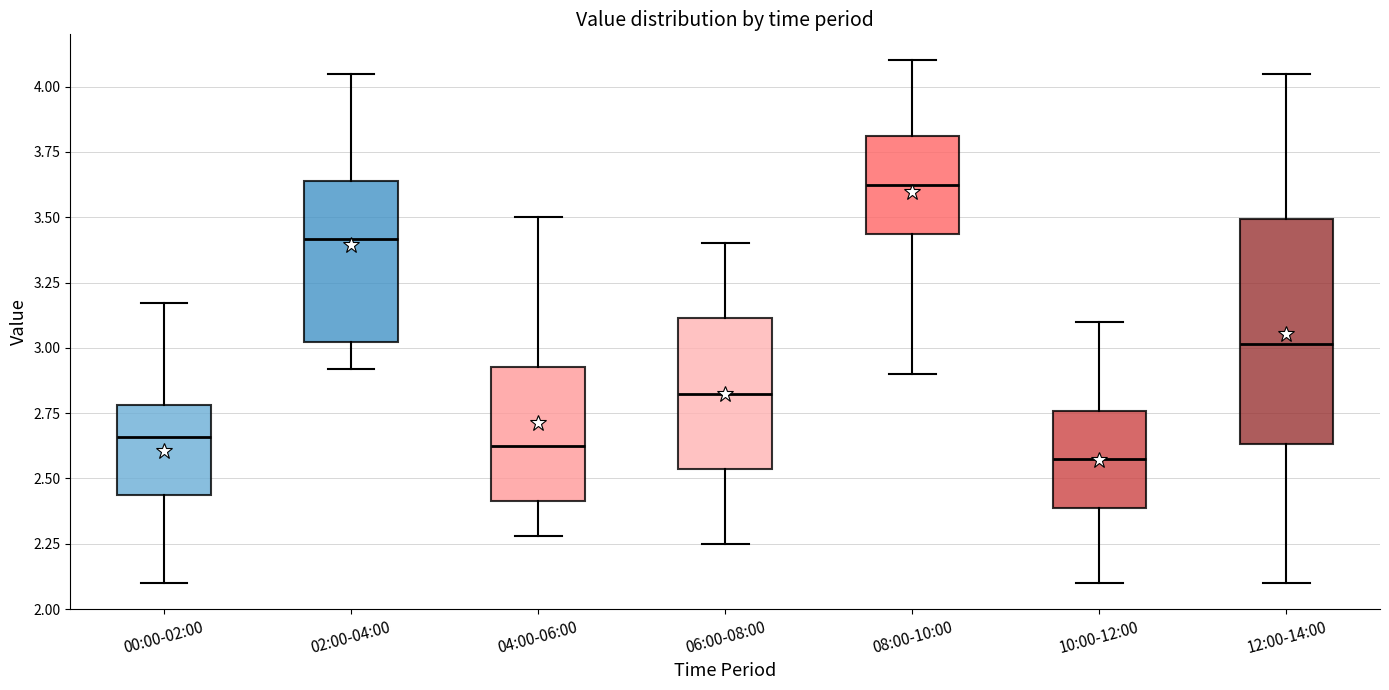

Reading left to right, read every box against the y-axis: the position of its median line, the range the box covers, and the ends of its whiskers. The values are not printed on the chart, so give them approximately, as read against the axis.

00:00-02:00: median 2.65, box 2.45 to 2.80, whiskers 2.10 to 3.15
02:00-04:00: median 3.40, box 3.00 to 3.65, whiskers 2.90 to 4.05
04:00-06:00: median 2.65, box 2.40 to 2.95, whiskers 2.30 to 3.50
06:00-08:00: median 2.85, box 2.55 to 3.10, whiskers 2.25 to 3.40
08:00-10:00: median 3.65, box 3.45 to 3.80, whiskers 2.90 to 4.10
10:00-12:00: median 2.60, box 2.40 to 2.75, whiskers 2.10 to 3.10
12:00-14:00: median 3.00, box 2.65 to 3.50, whiskers 2.10 to 4.05